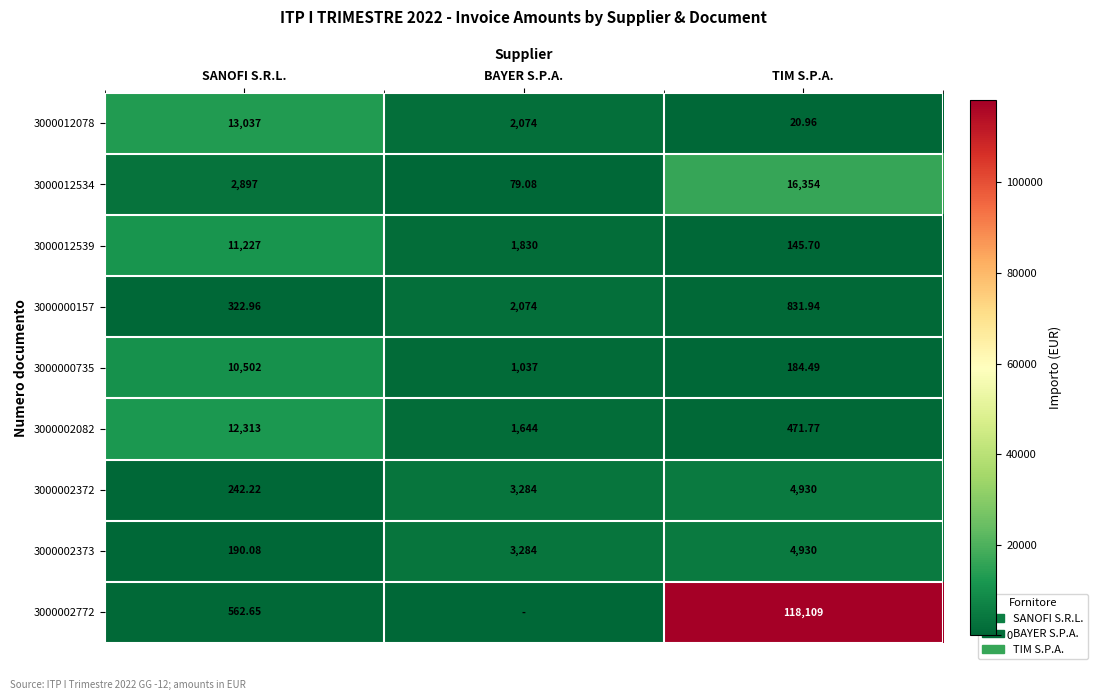

At which label does 3000012078 first exceed 2074?

SANOFI S.R.L.